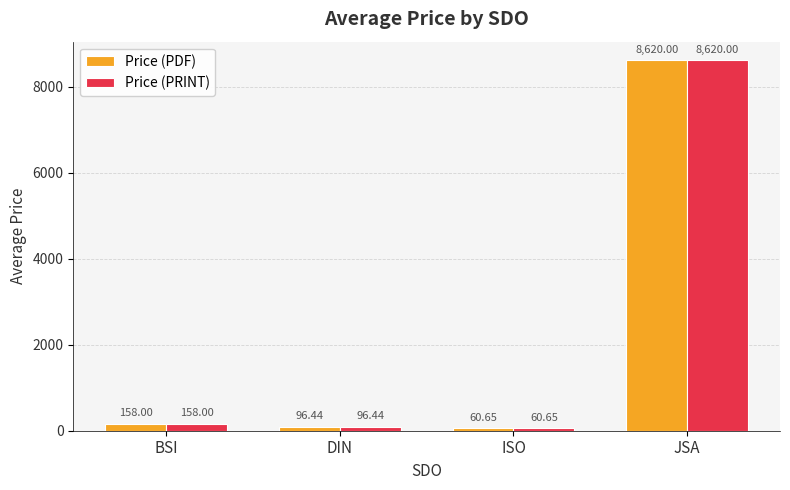

True or false: Price (PDF) has a value of 12087.8 at JSA.

False